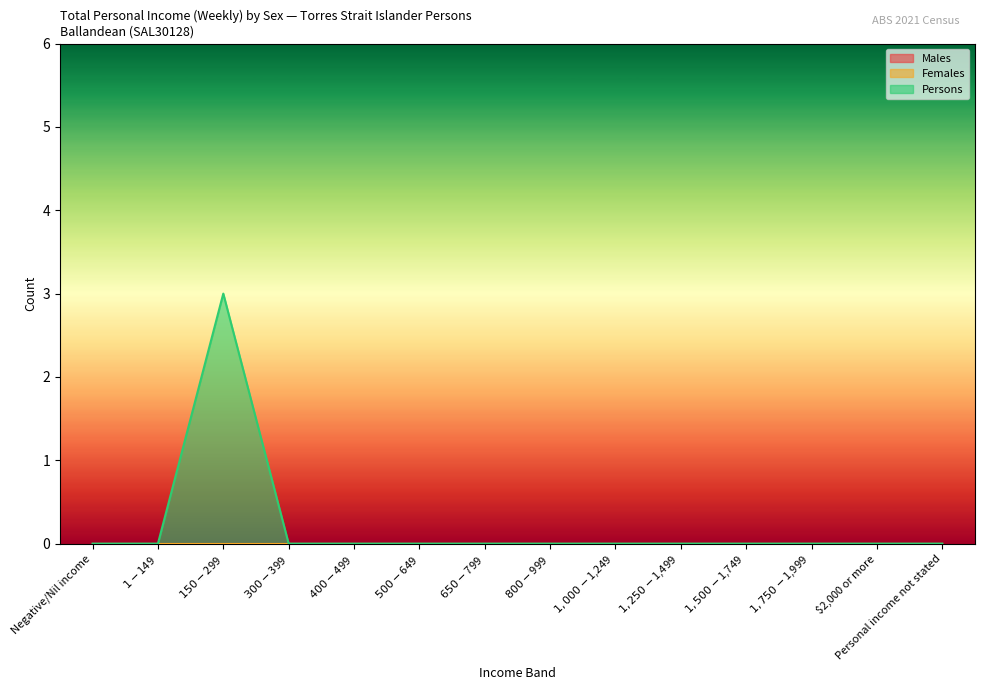

True or false: Females and Persons intersect in this chart.

False